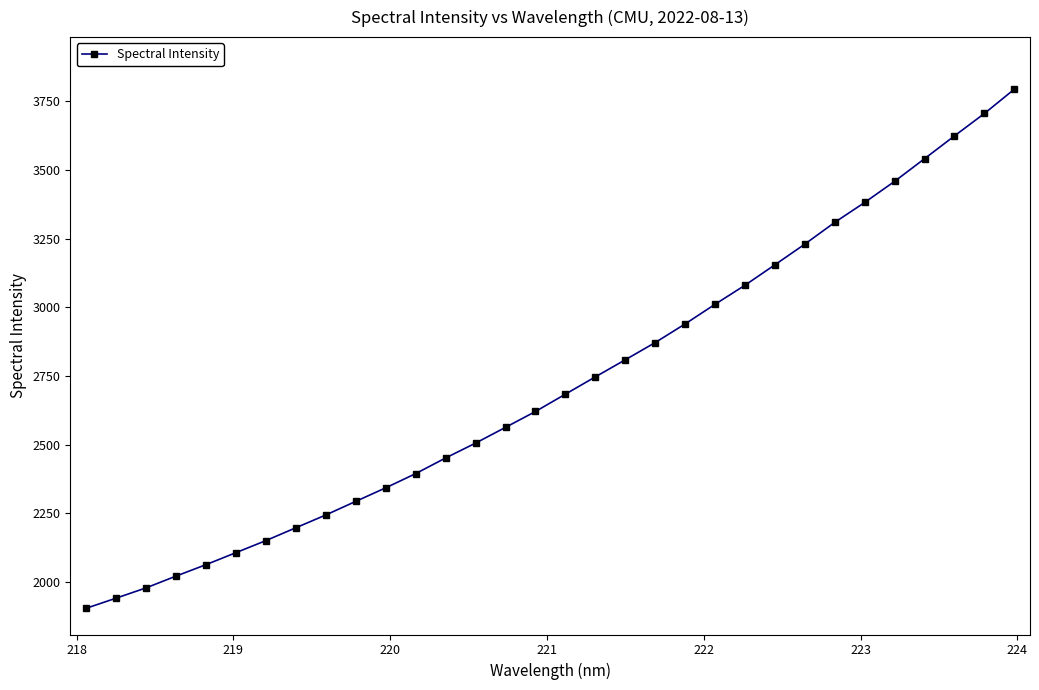

What is the difference between the second highest and second lowest values?

1764.7